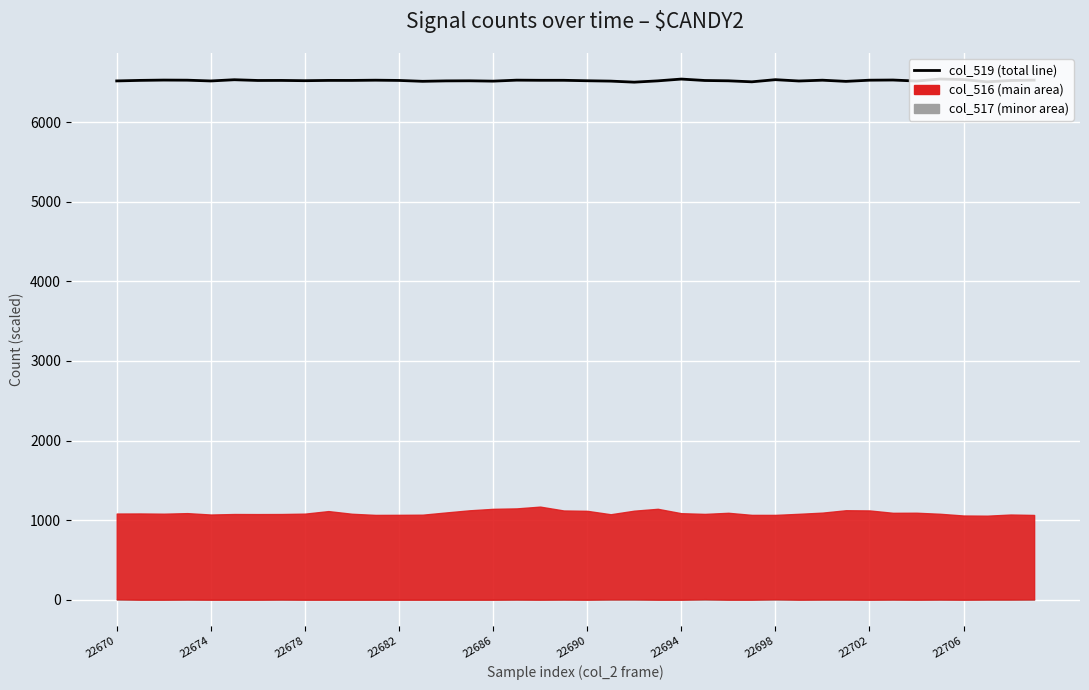

Which has a higher value, 27 or 20?

20